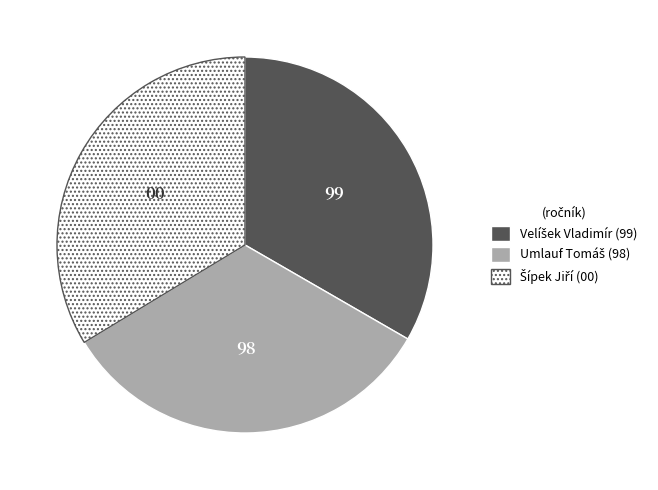

Is there a majority slice in this chart?

No